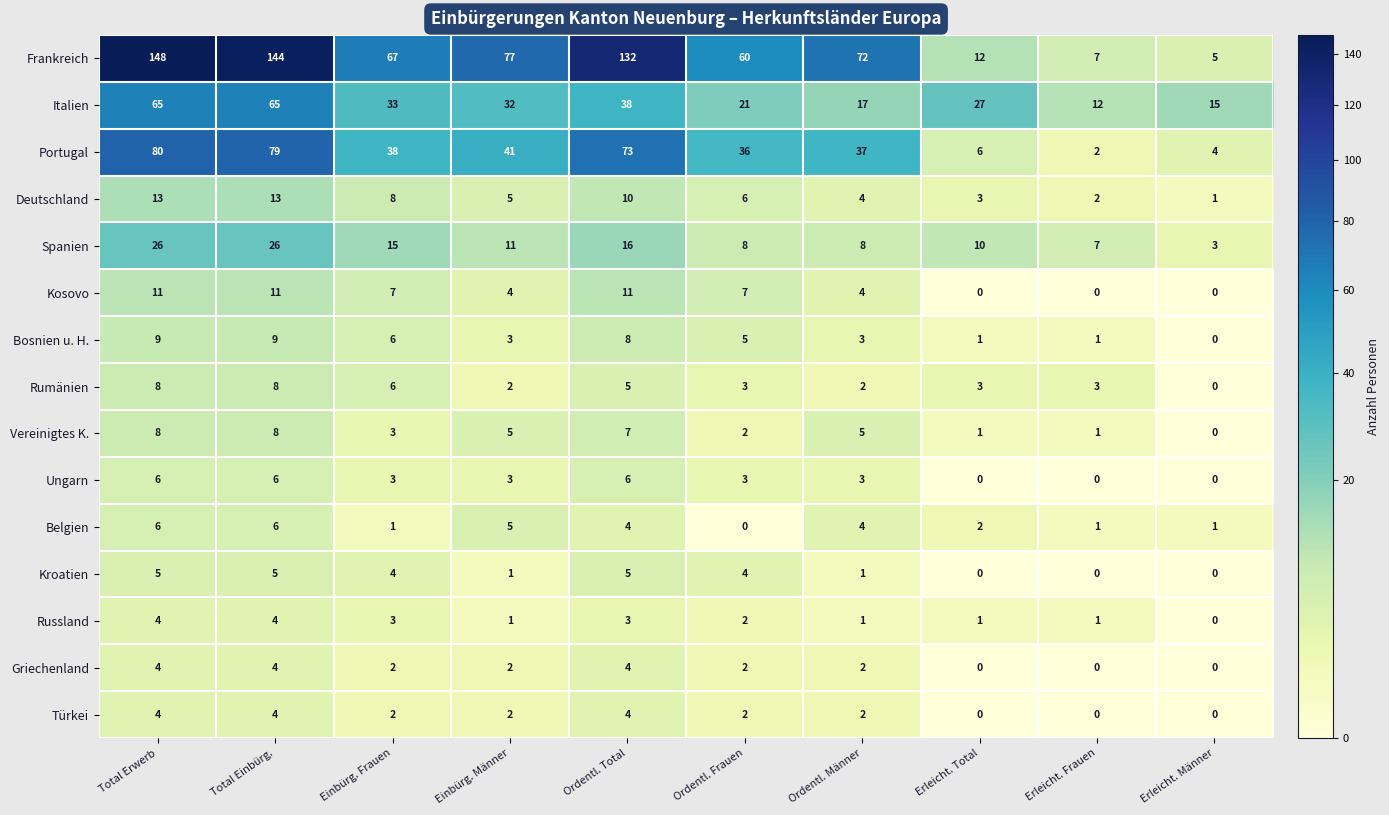

At how many categories does at least one series exceed 1?

10